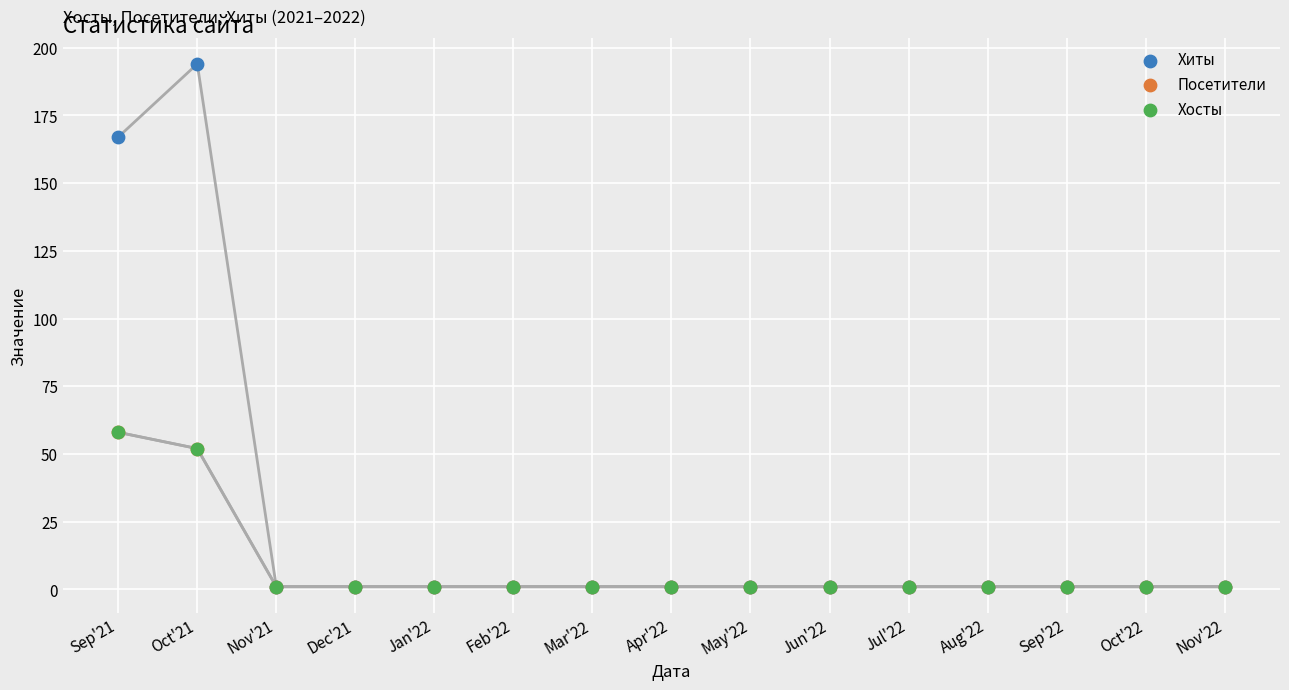

Which series has the largest Y range (max minus min)?

Хиты